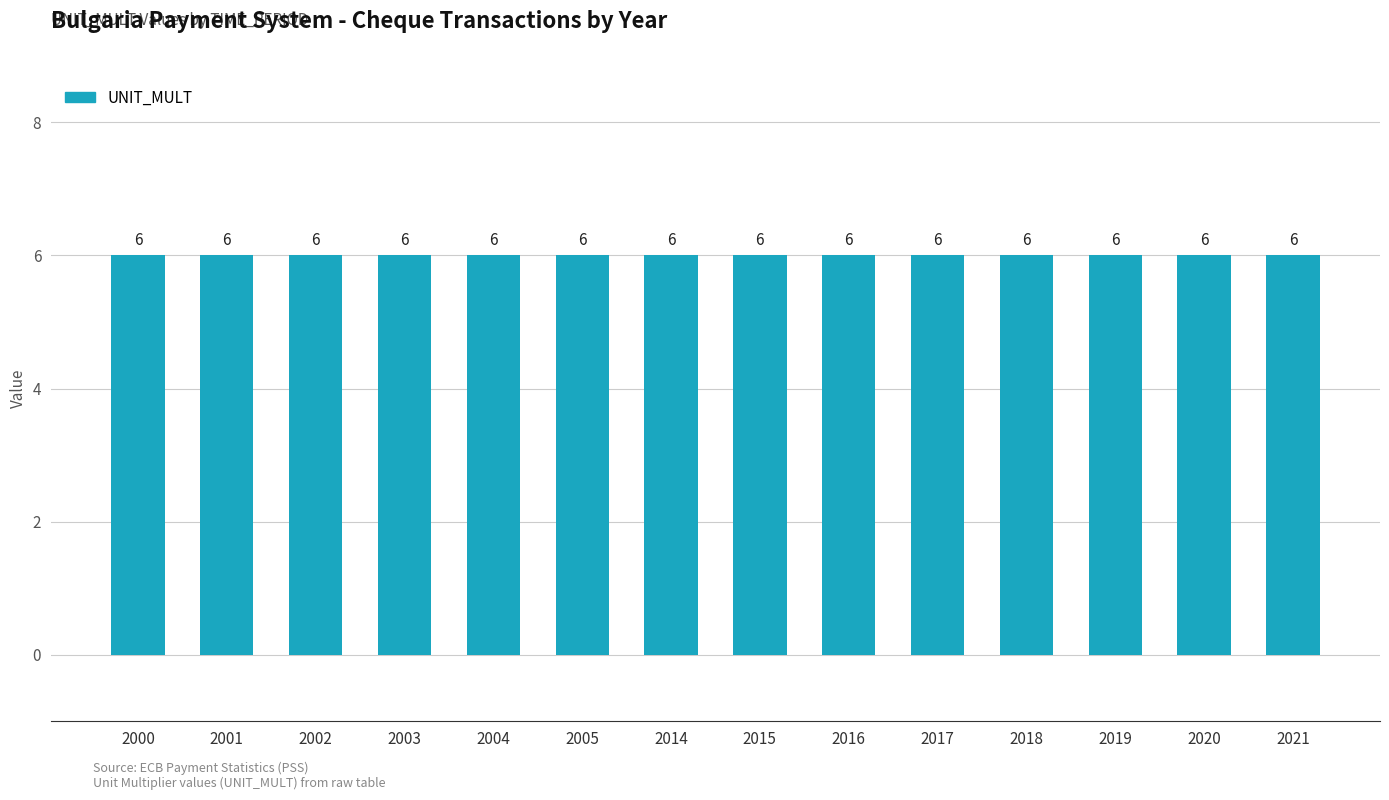

Between 2017 and 2016, which is larger?

2017